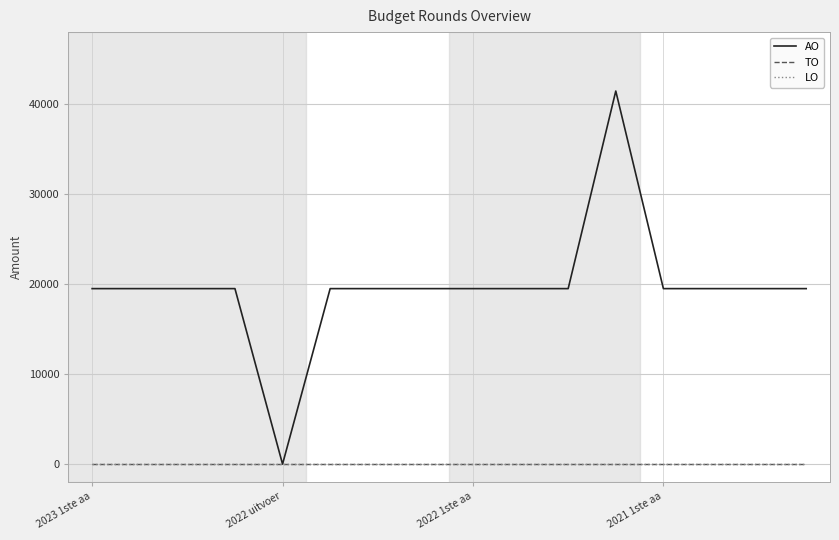

In AO, how many points are higher than both neighbors (excluding endpoints)?

1